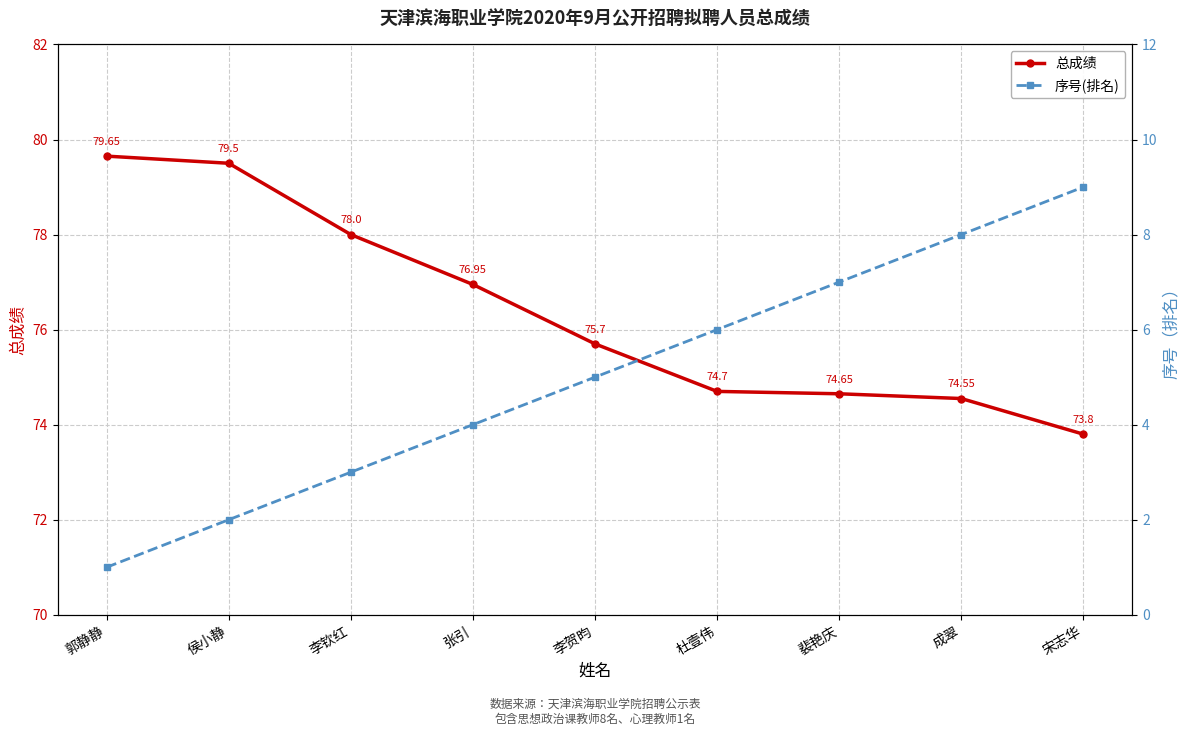

True or false: 总成绩 and 序号(排名) intersect in this chart.

False